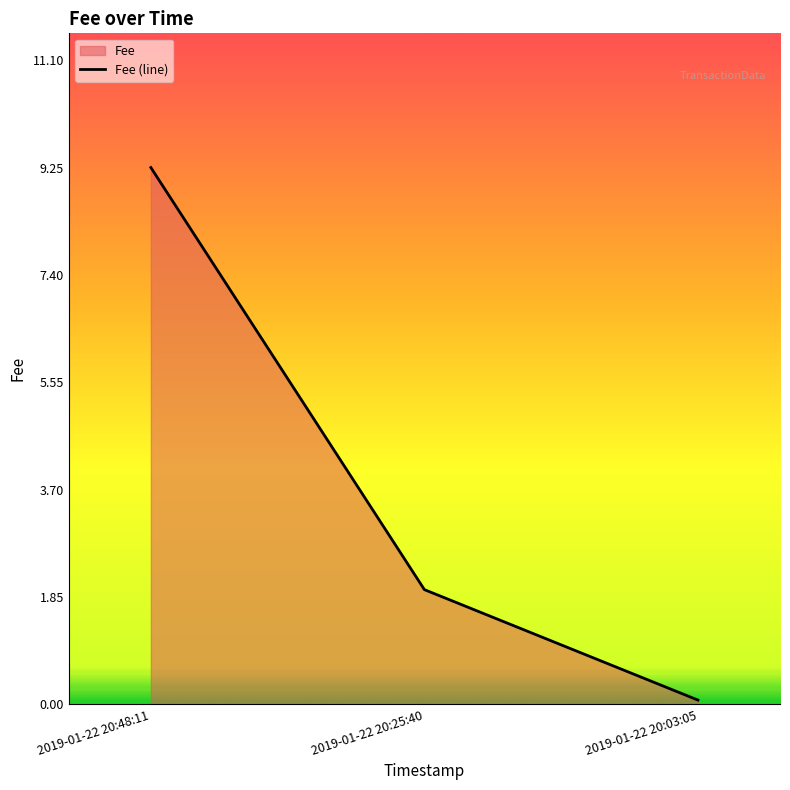

Rank the categories by value from lowest to highest.

2019-01-22 20:03:05, 2019-01-22 20:25:40, 2019-01-22 20:48:11